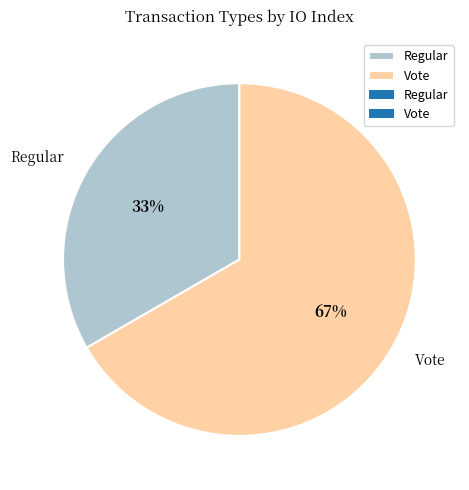

To the nearest percent, what portion does Vote represent?

67%